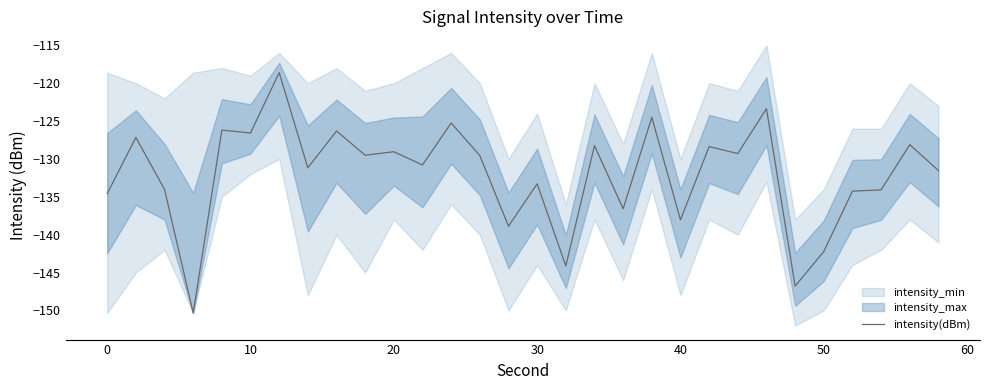

How many interior local peaks (higher than both neighbors) does the data have?

12